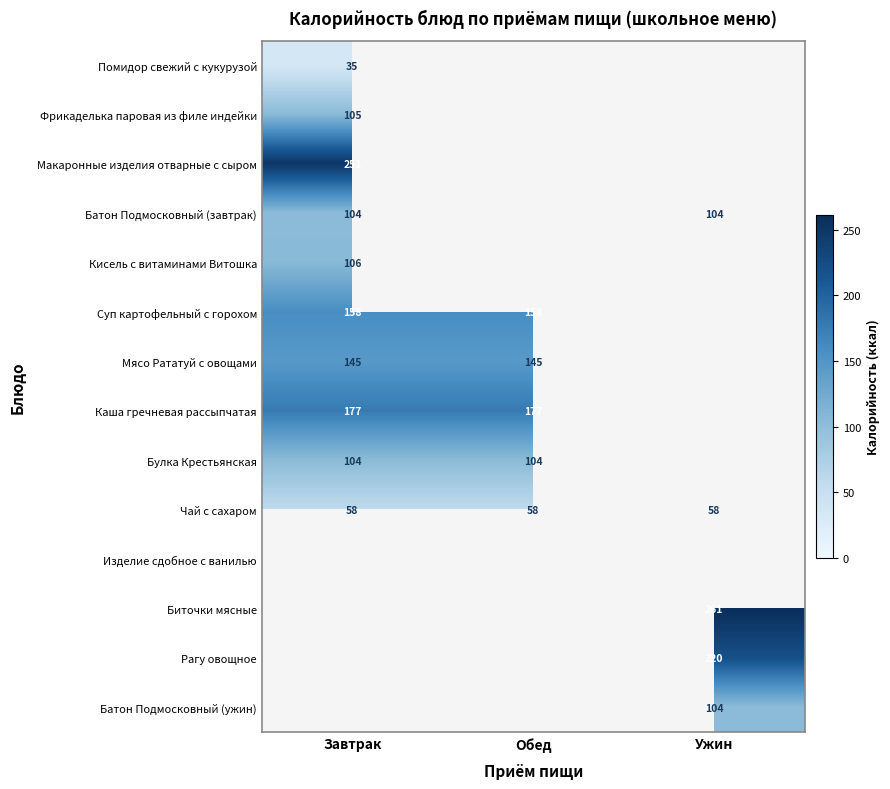

What is the maximum value shown in the chart?

261.0